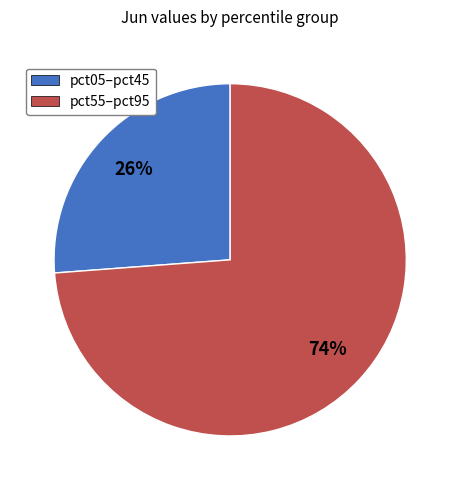

Is there any slice that represents more than half of the pie?

Yes